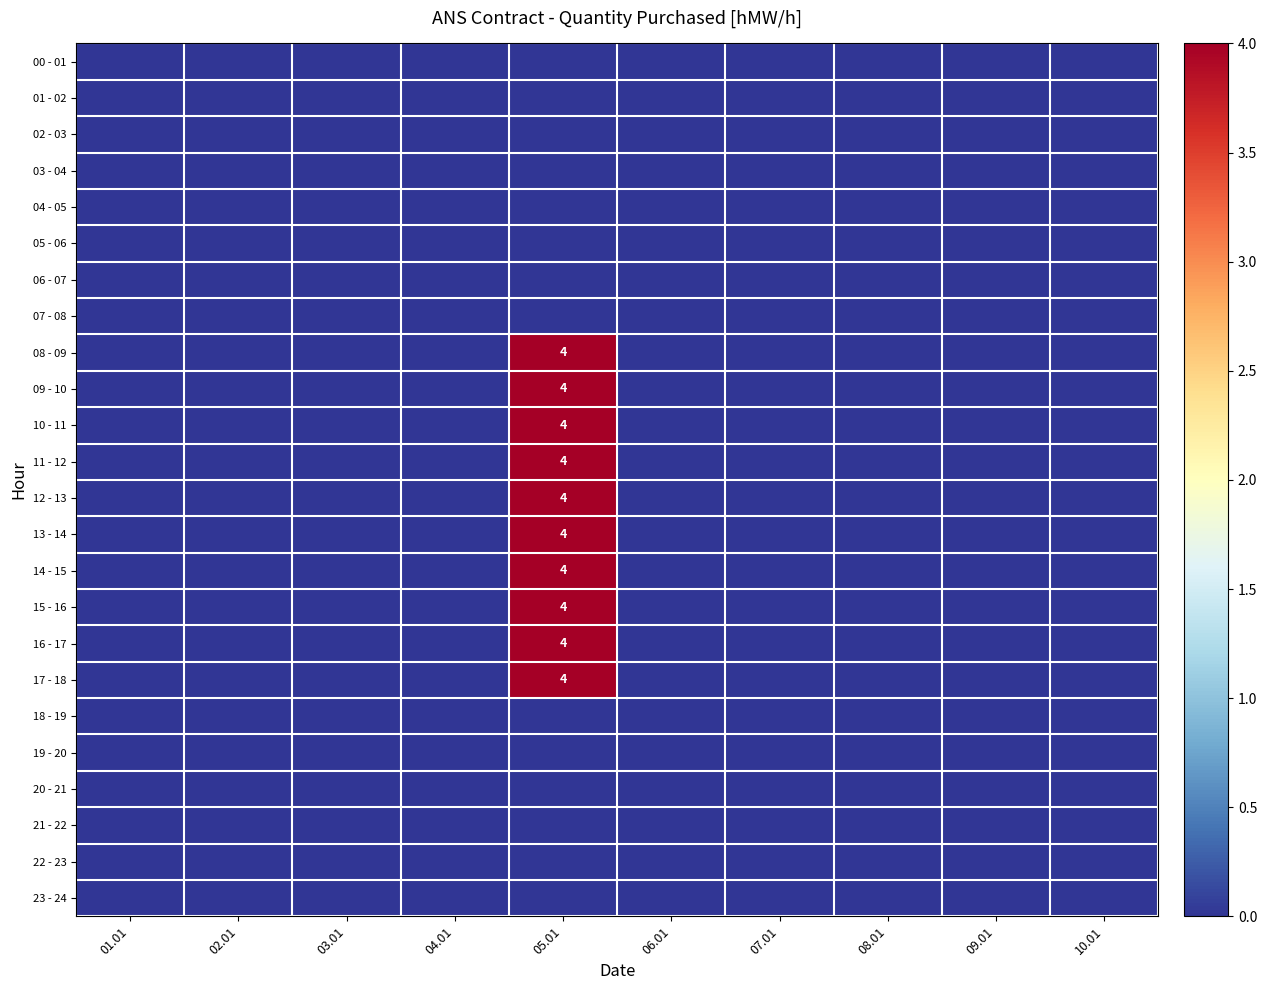

Rank the series at 05.01 from lowest to highest value.

00 - 01, 01 - 02, 02 - 03, 03 - 04, 04 - 05, 05 - 06, 06 - 07, 07 - 08, 18 - 19, 19 - 20, 20 - 21, 21 - 22, 22 - 23, 23 - 24, 08 - 09, 09 - 10, 10 - 11, 11 - 12, 12 - 13, 13 - 14, 14 - 15, 15 - 16, 16 - 17, 17 - 18